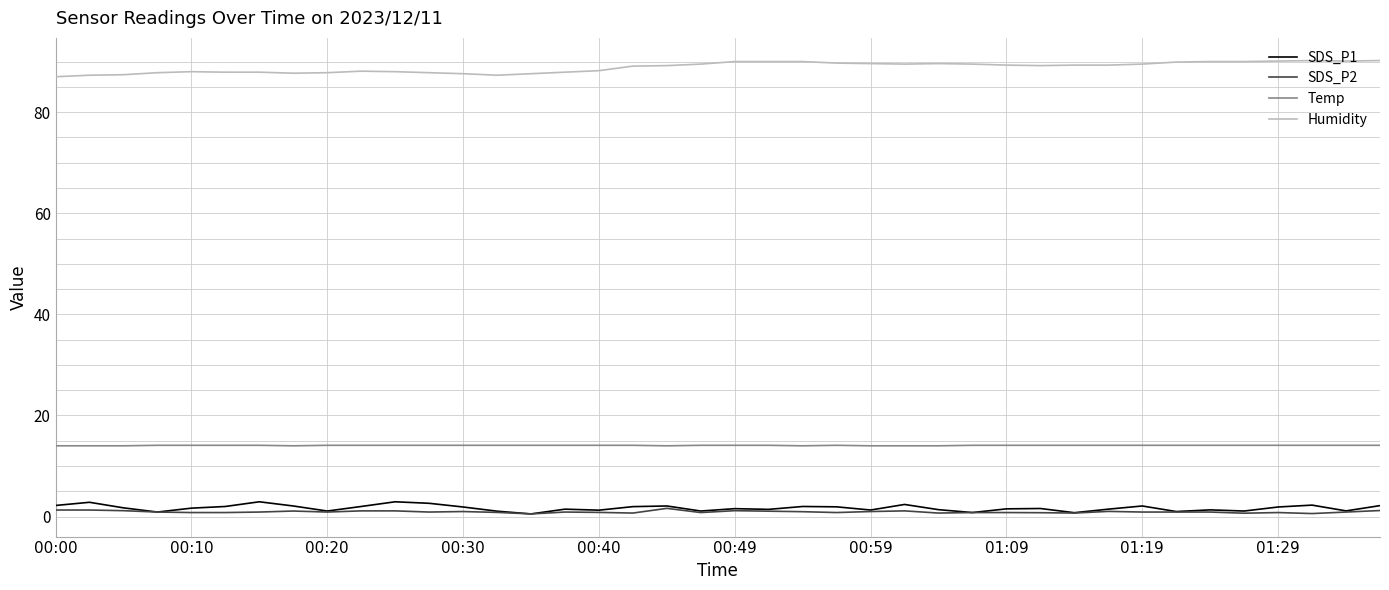

What is the difference between the second highest and minimum values in the SDS_P1 series?

2.4